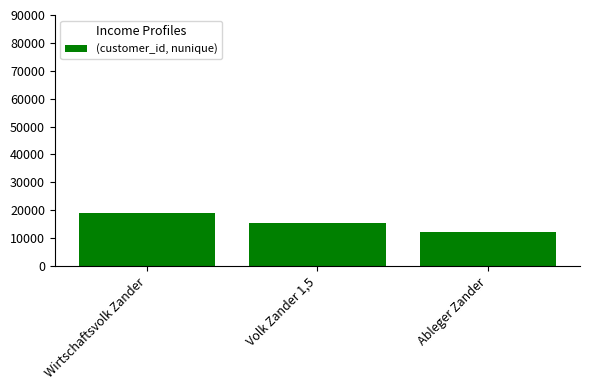

What is the average value?

15500